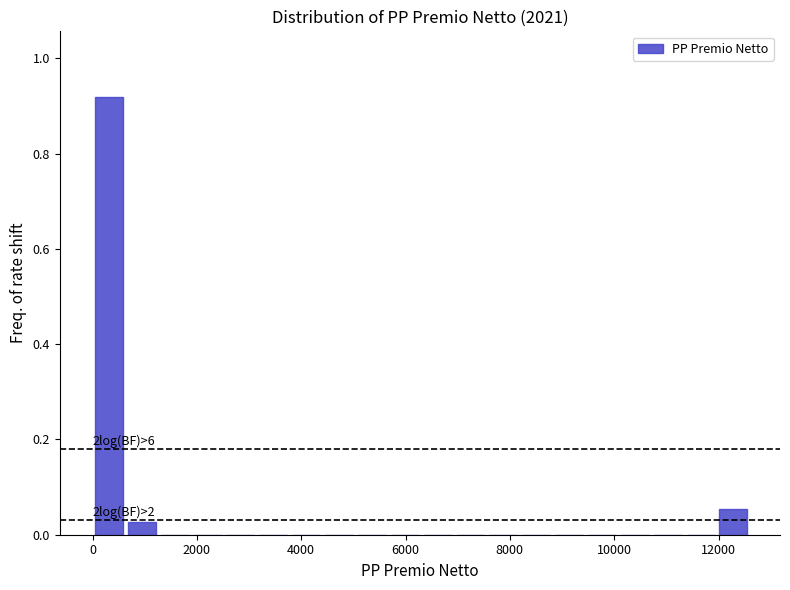

Read against the x-axis, roughly where is the centre of the tallest bar?

400